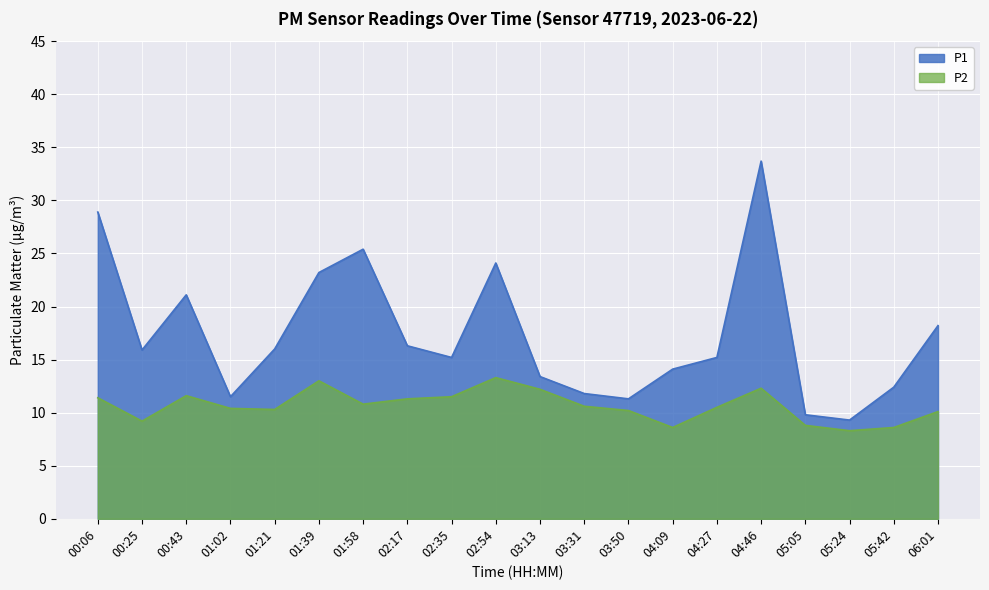

Reading right to left, transcribe all the data shown in this chart.

P1: 06:01=18.2	05:42=12.4	05:24=9.3	05:05=9.8	04:46=33.7	04:27=15.2	04:09=14.1	03:50=11.3	03:31=11.8	03:13=13.4	02:54=24.1	02:35=15.2	02:17=16.3	01:58=25.4	01:39=23.2	01:21=16.0	01:02=11.5	00:43=21.1	00:25=15.9	00:06=28.9
P2: 06:01=10.1	05:42=8.6	05:24=8.3	05:05=8.8	04:46=12.3	04:27=10.5	04:09=8.6	03:50=10.2	03:31=10.6	03:13=12.2	02:54=13.3	02:35=11.5	02:17=11.3	01:58=10.8	01:39=13.0	01:21=10.3	01:02=10.4	00:43=11.6	00:25=9.2	00:06=11.4